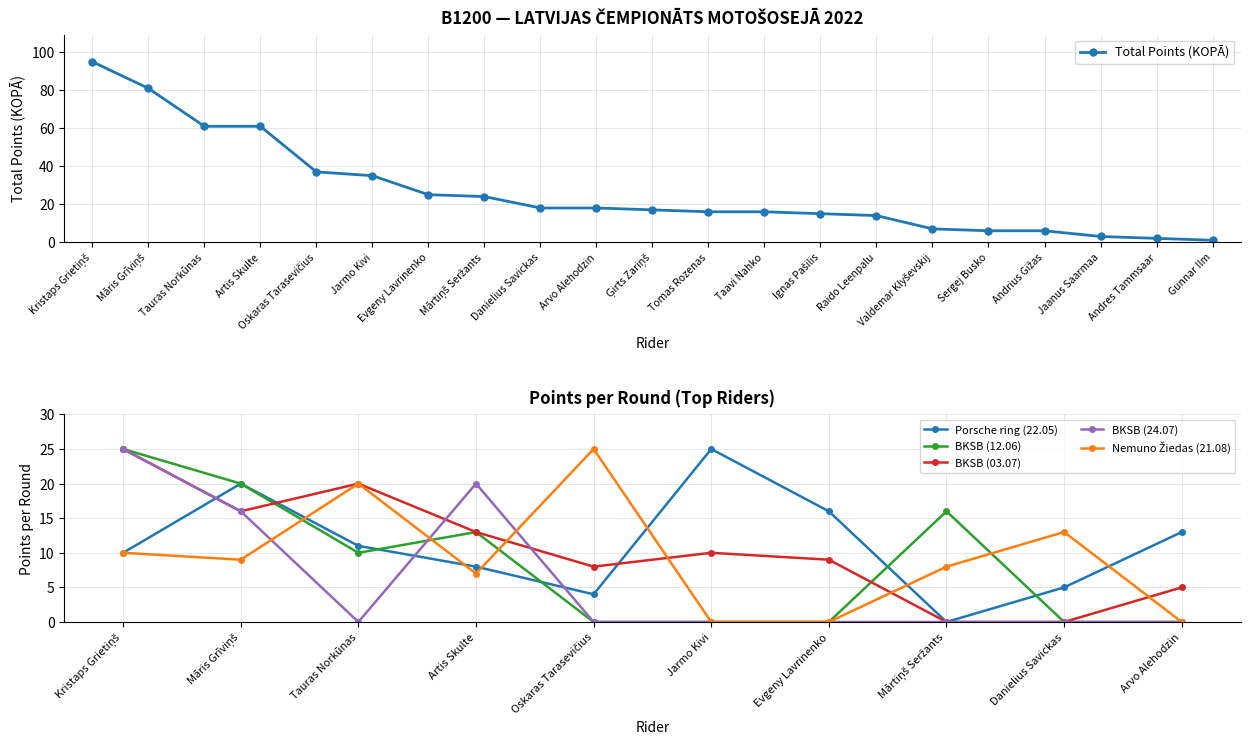

What position from the left is Tomas Rozenas?

12